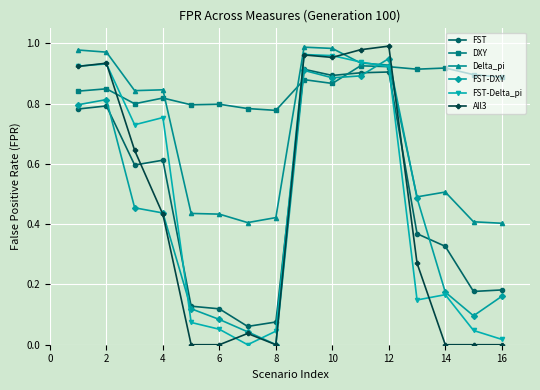

True or false: DXY and FST-Delta_pi cross at least once.

True